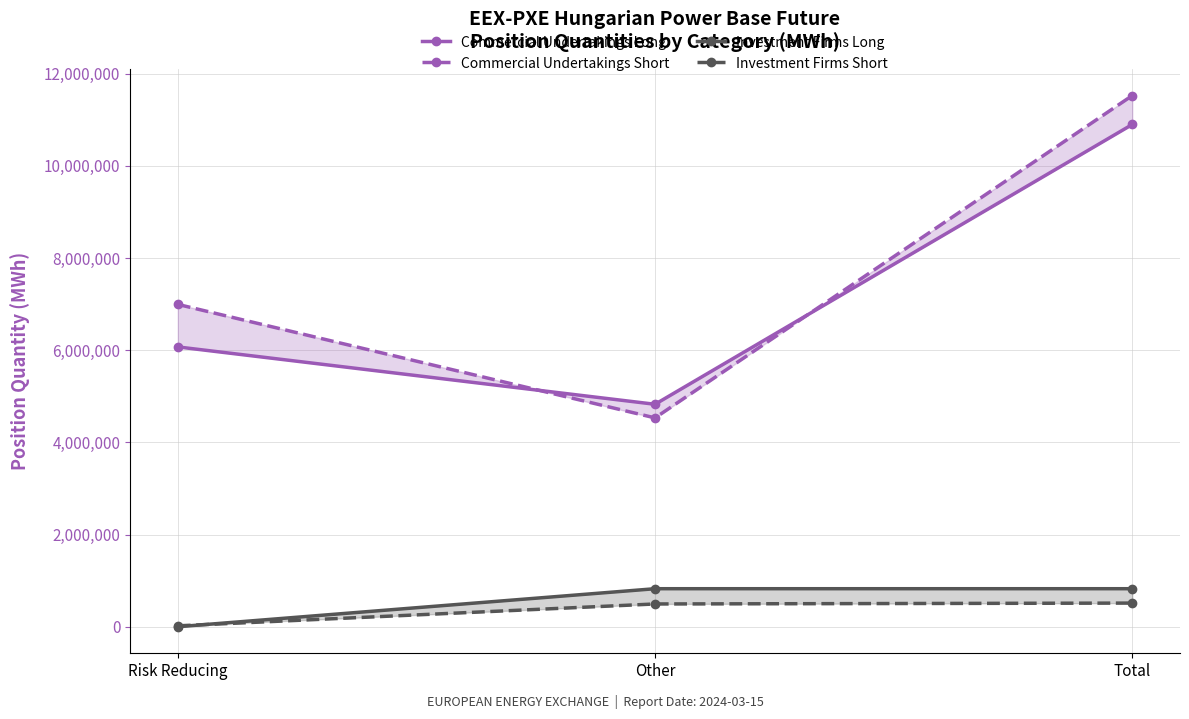

Which series has the largest total across all categories?

Commercial Undertakings Short